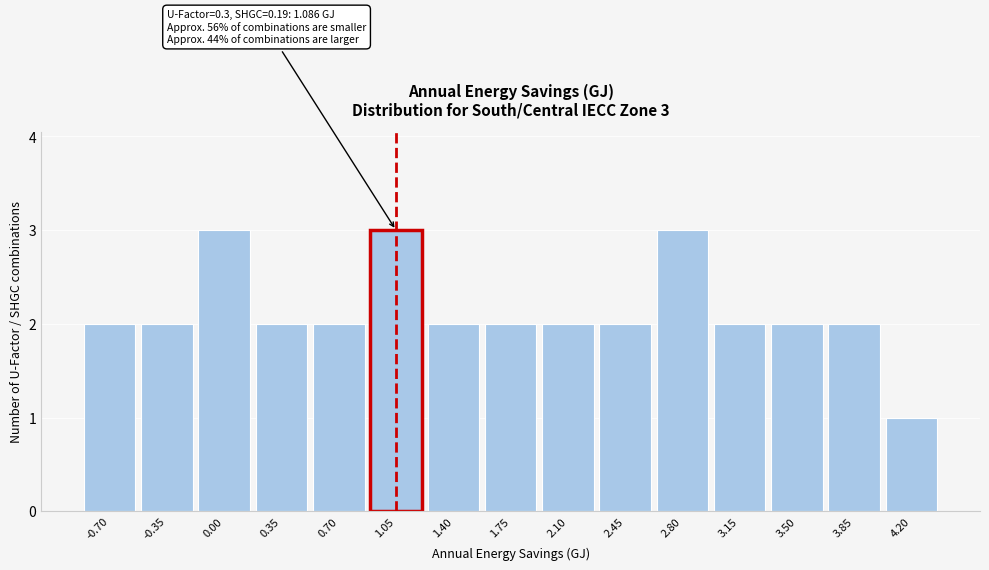

Reading left to right, extract all data points from this chart.

2	2	3	2	2	3	2	2	2	2	3	2	2	2	1